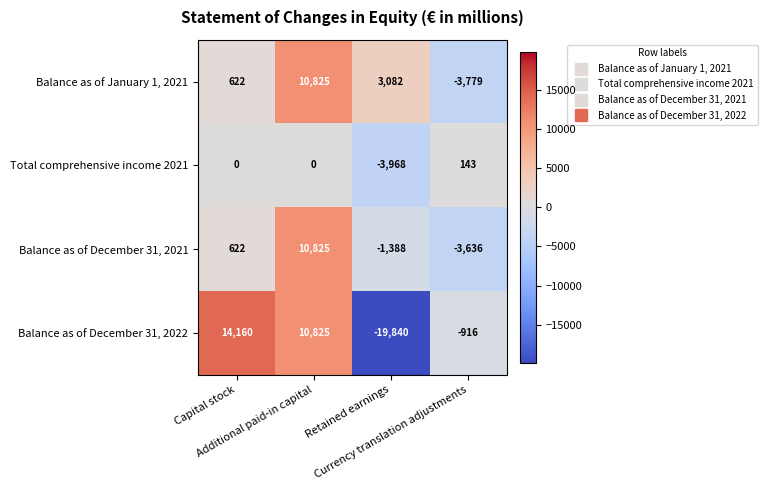

What is the highest value of the Balance as of December 31, 2021 series?

10825